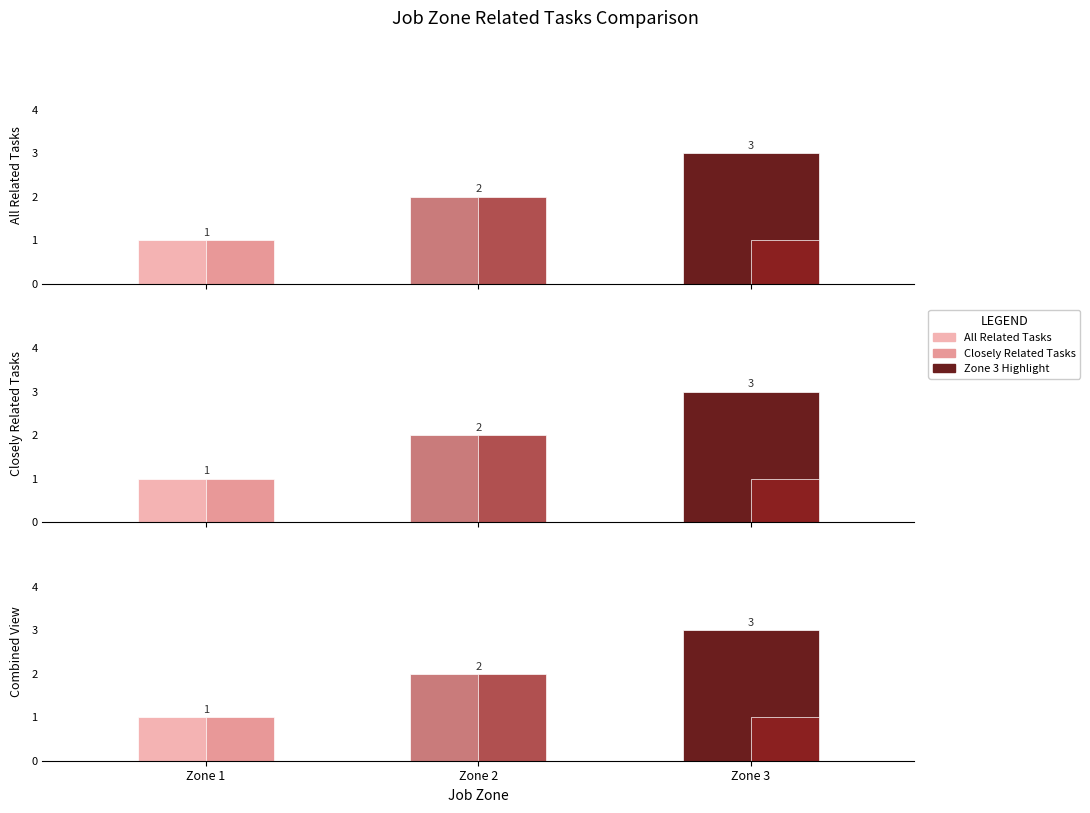

The Closely Related Tasks series shows 1 at Zone 3. True or false?

True